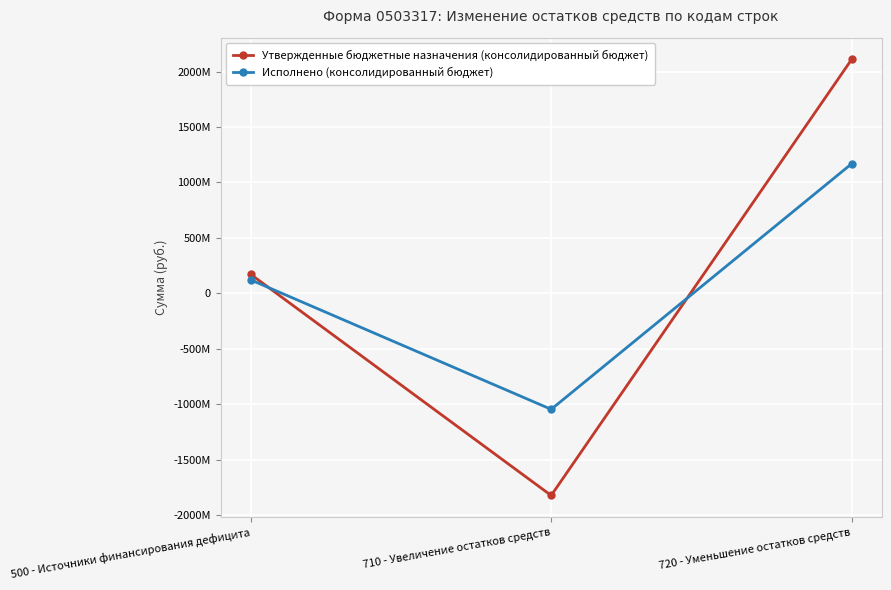

Which category has the highest value in the Исполнено (консолидированный бюджет) series?

720 - Уменьшение остатков средств